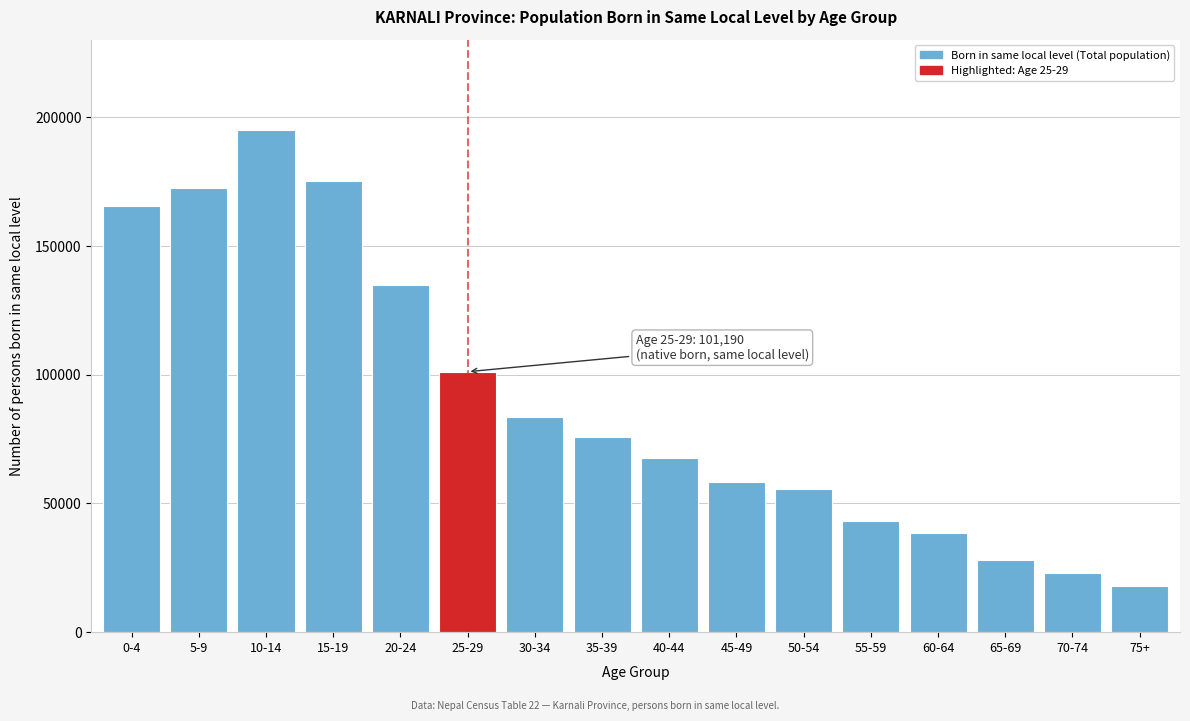

Reading left to right, extract all data points from this chart.

165535	172703	195095	175157	135016	101190	83411	75720	67751	58319	55676	43096	38457	27912	23067	18059